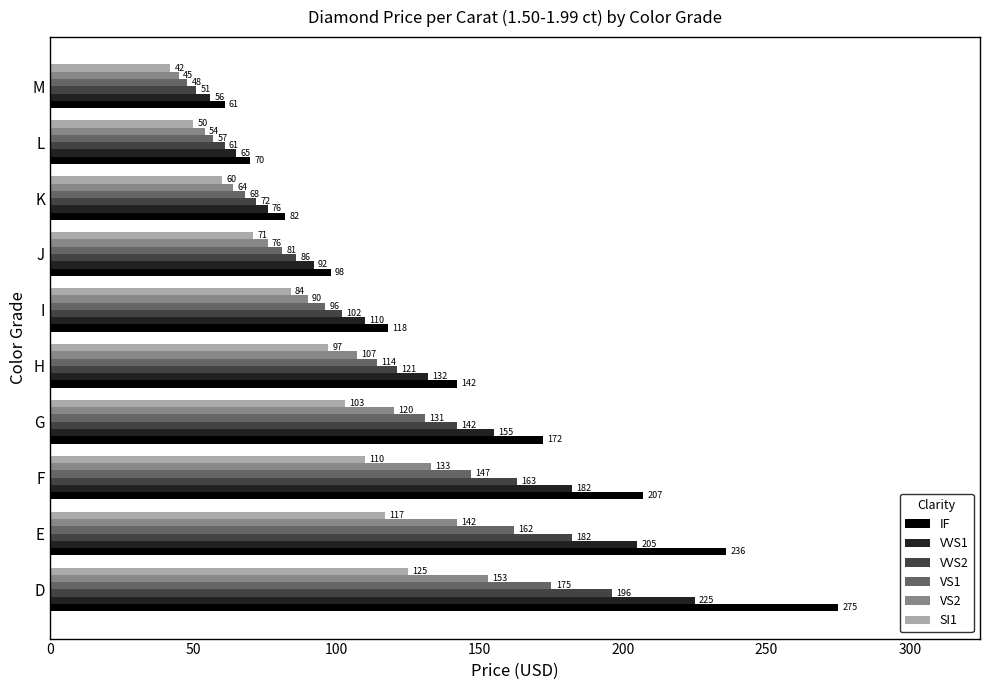

The SI1 series shows 60 at K. True or false?

True